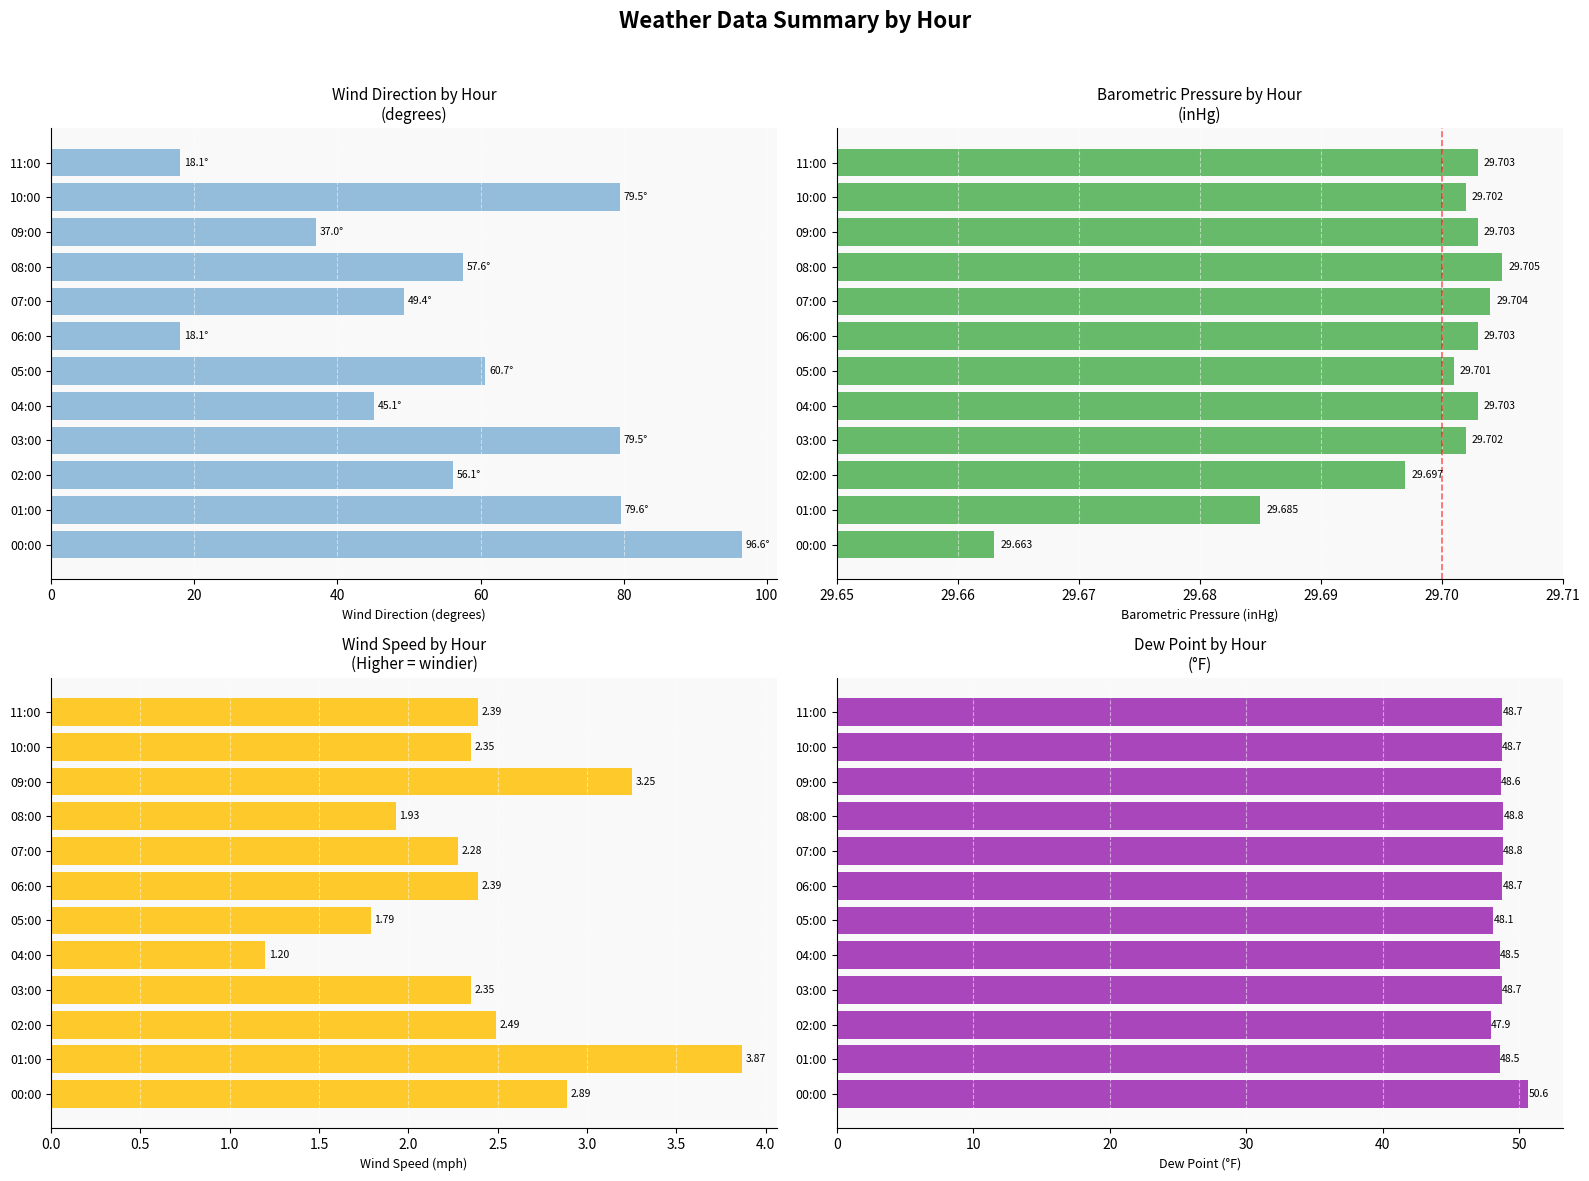

Is the value of Barom at 10:00 greater than the value of Wind at 11:00?

Yes